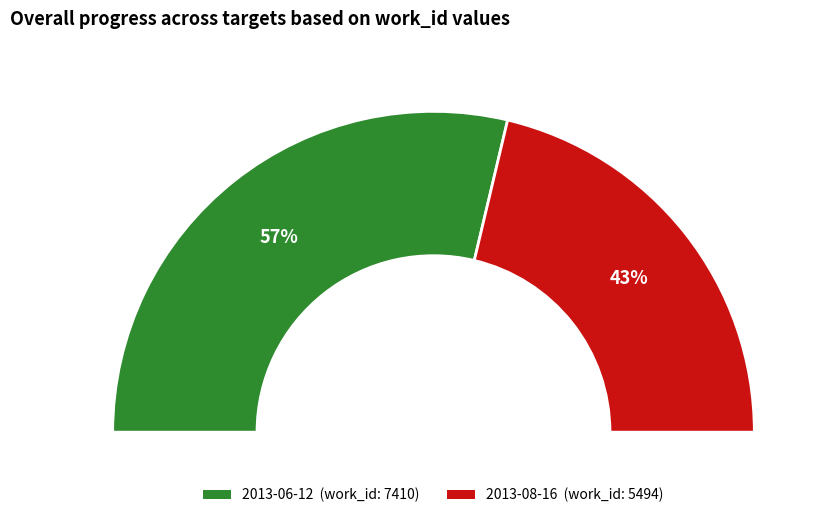

To the nearest percent, what is the combined percentage of 2013-08-16 and 2013-06-12?

100%